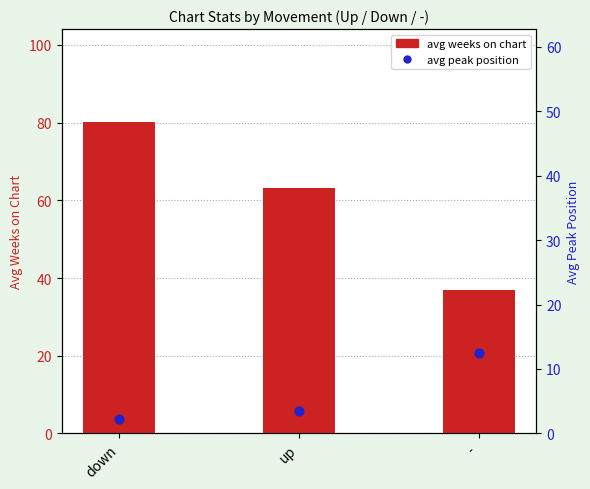

At how many categories does at least one series exceed 11?

3